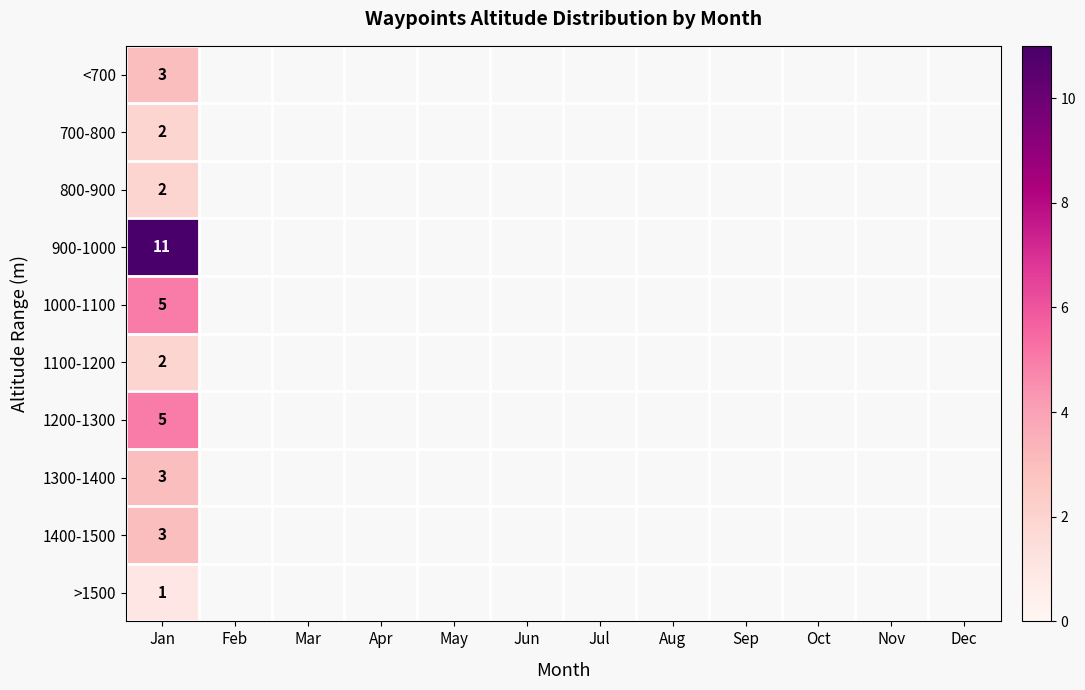

How many data points in 1100-1200 are above 0?

1